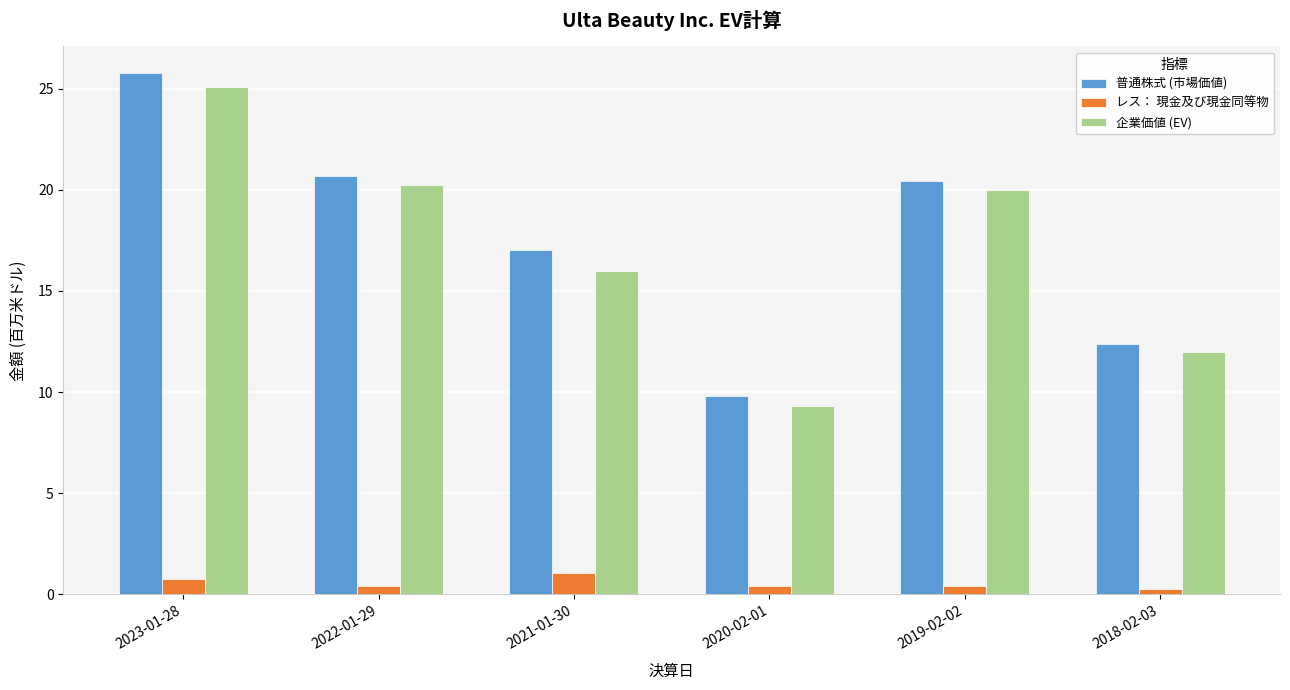

True or false: 企業価値 (EV) has a value of 9.3 at 2020-02-01.

True